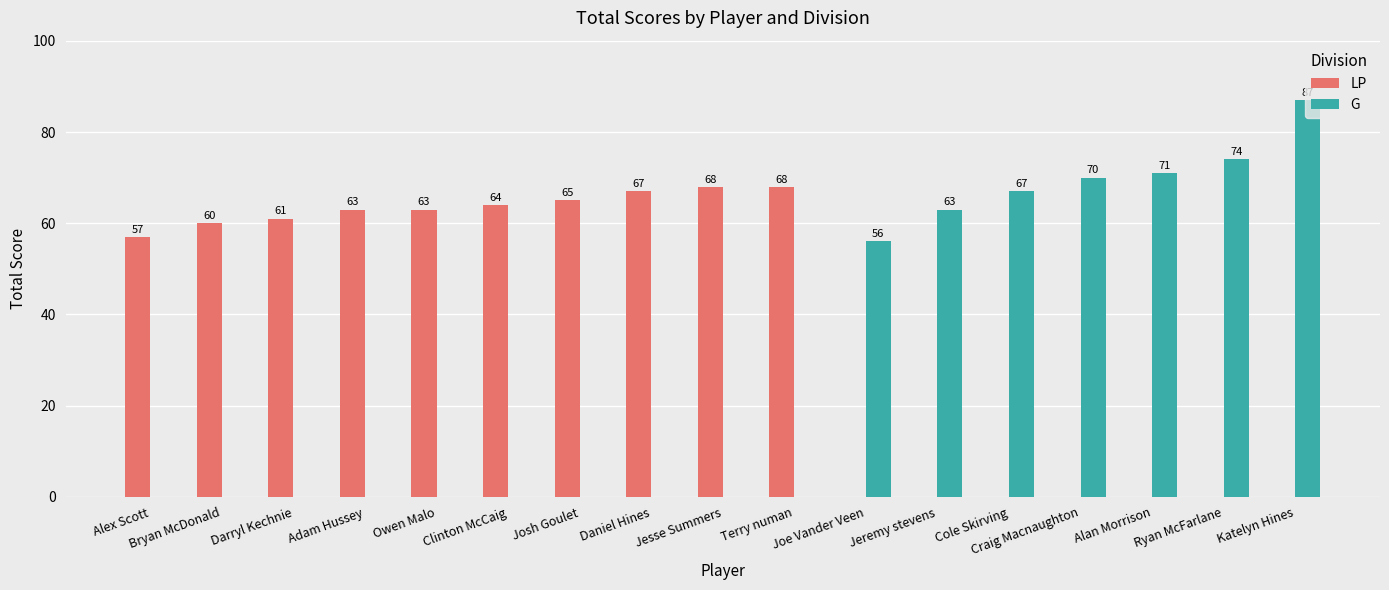

How many data points in G are above 0?

7